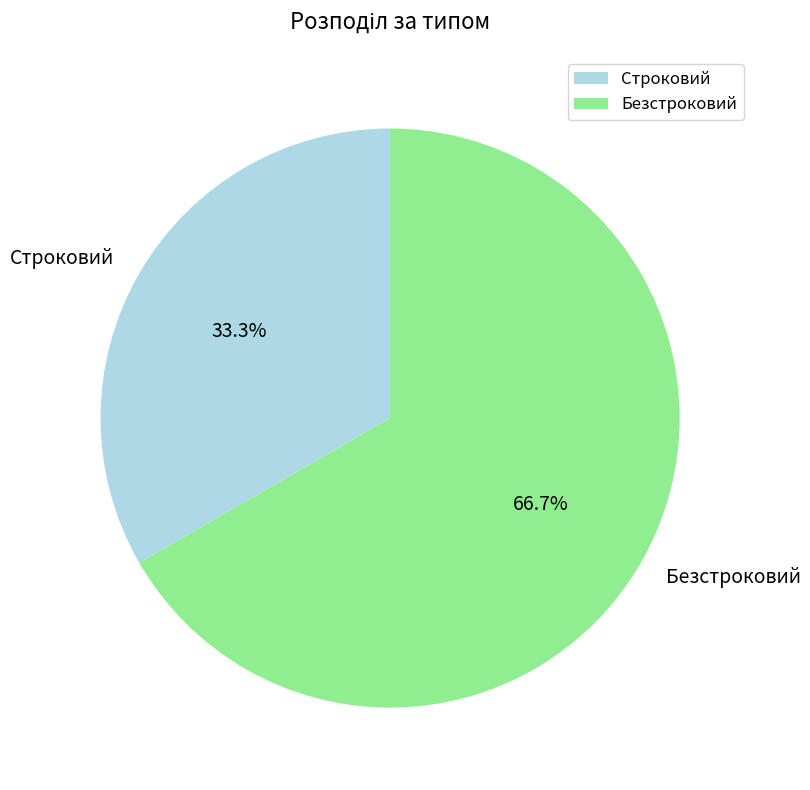

Count the number of slices in the pie.

2